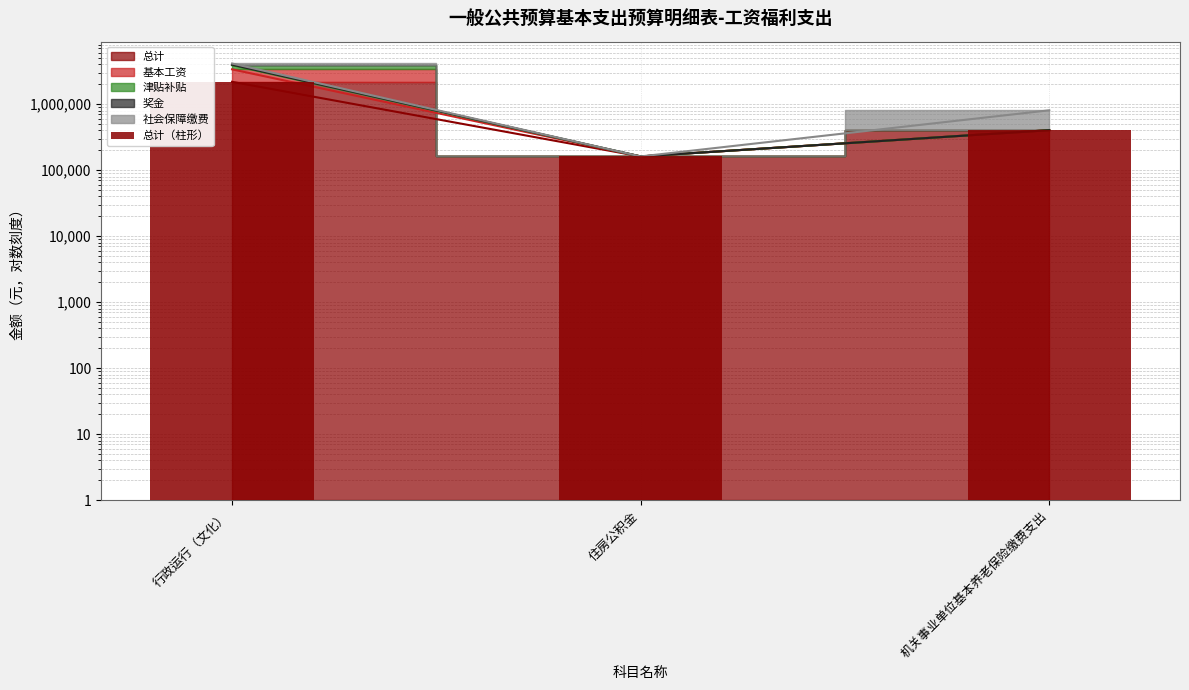

Which label corresponds to the largest value in the chart?

行政运行（文化）